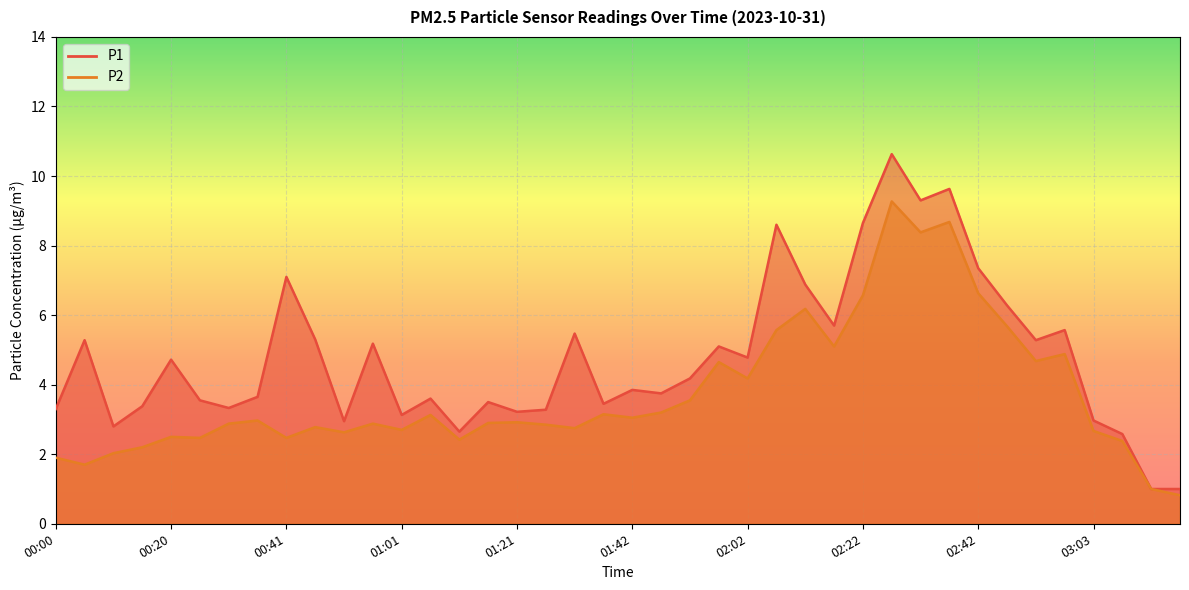

Rank the series by their maximum value, from lowest to highest.

P2, P1